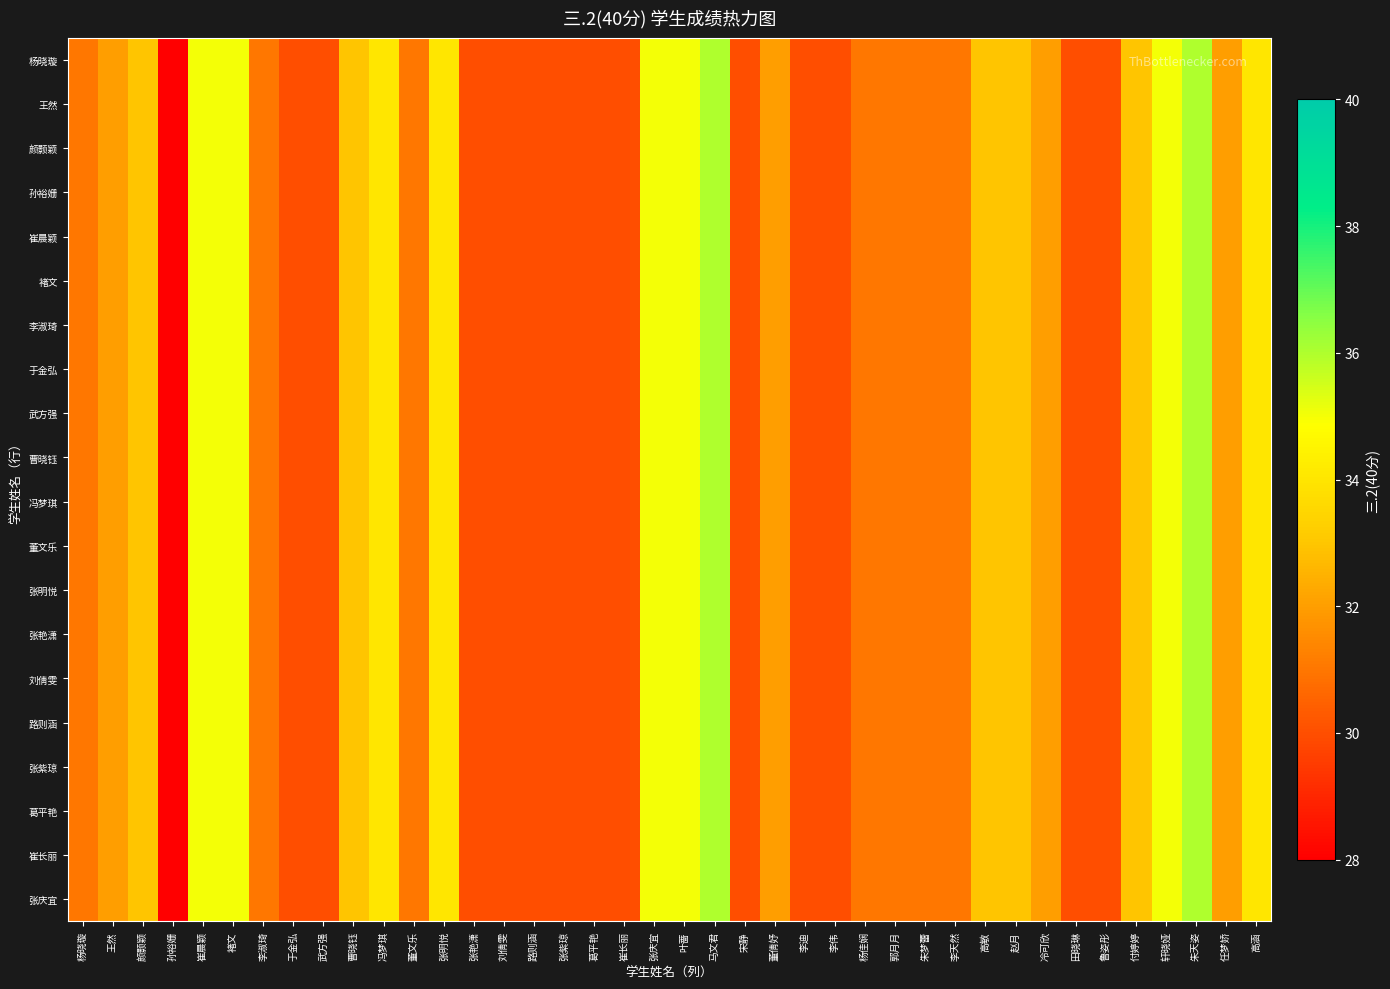

What is the total value across all series at 冯梦琪?

680